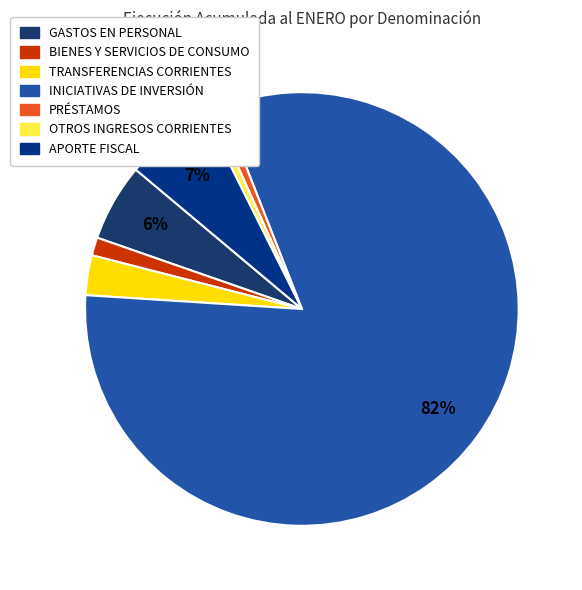

True or false: TRANSFERENCIAS CORRIENTES accounts for 3% of the total.

True